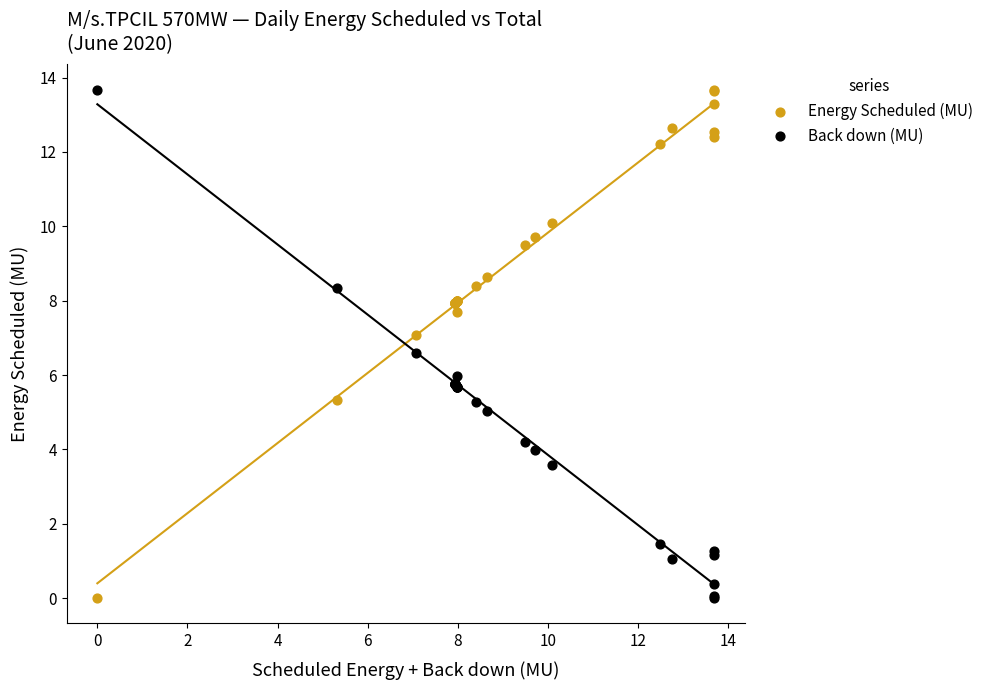

What are all the series names shown in the legend?

Energy Scheduled (MU), Back down (MU)